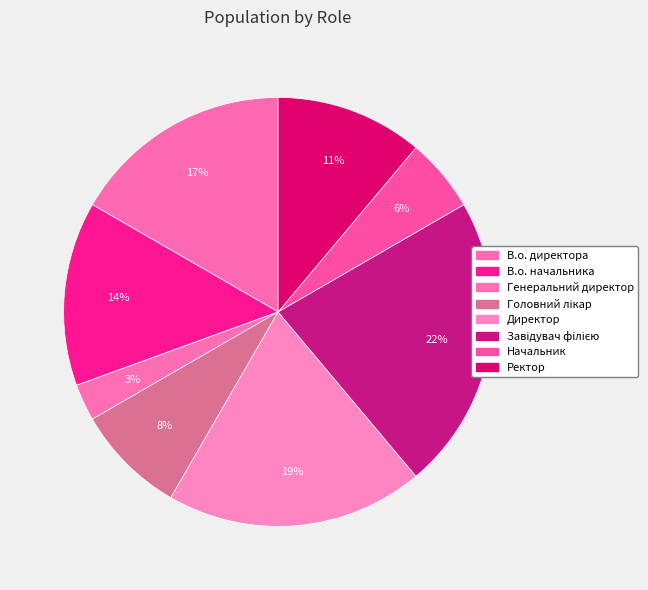

What portion of the pie excludes В.о. директора?

83.3%